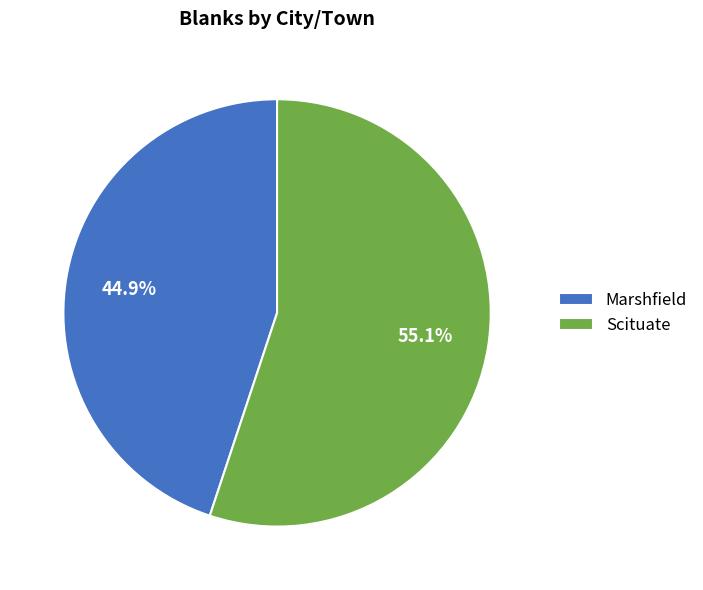

The Marshfield slice represents 31% of the pie. True or false?

False